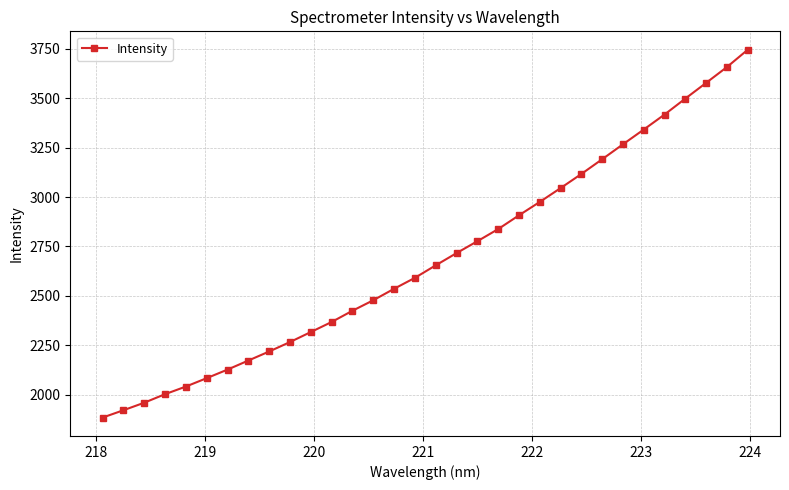

What is the value of the 11th point from the left?

2317.6